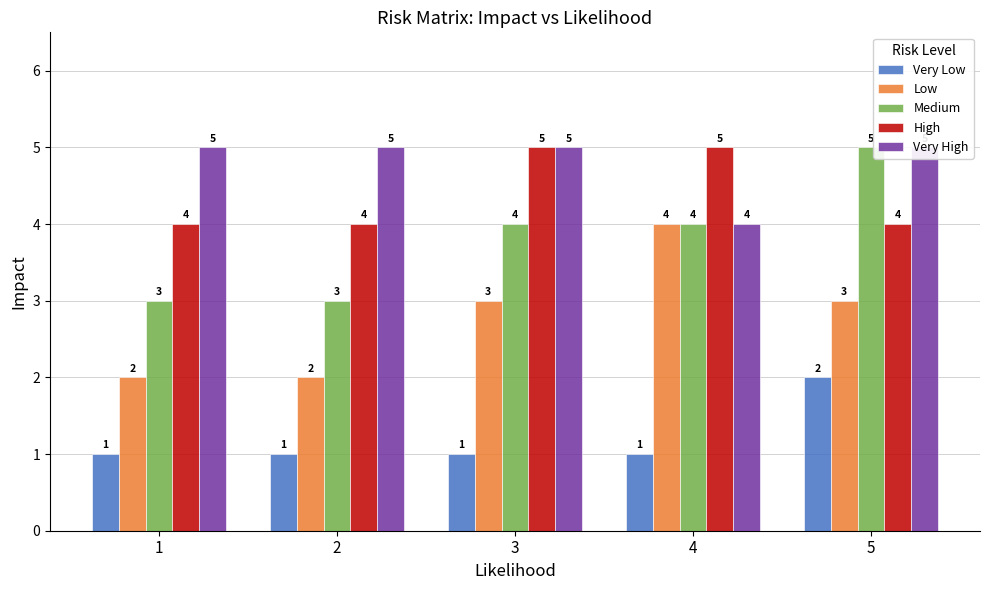

What is the sum of the Low values at 4 and 1?

6